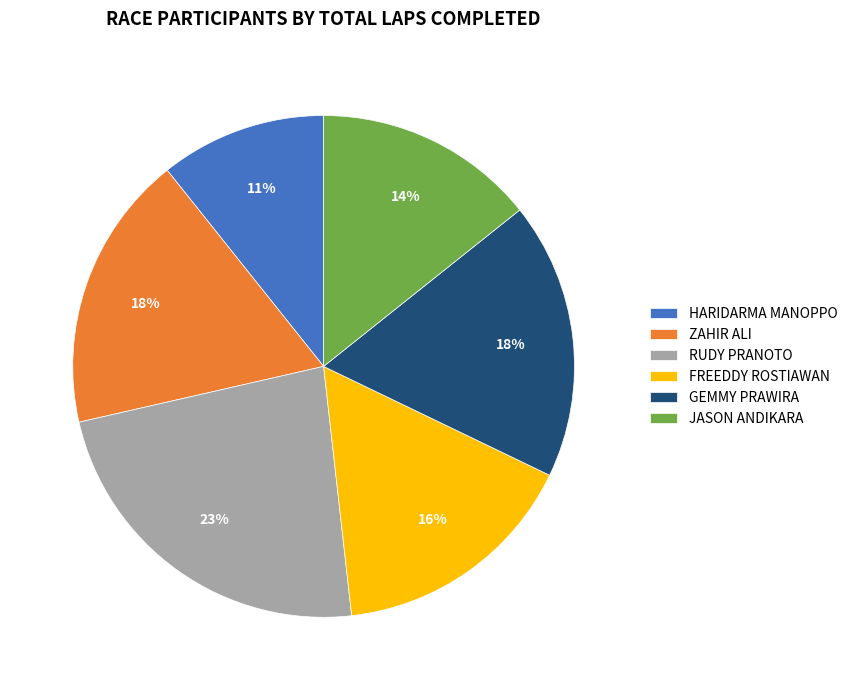

Which has a higher value, HARIDARMA MANOPPO or JASON ANDIKARA?

JASON ANDIKARA